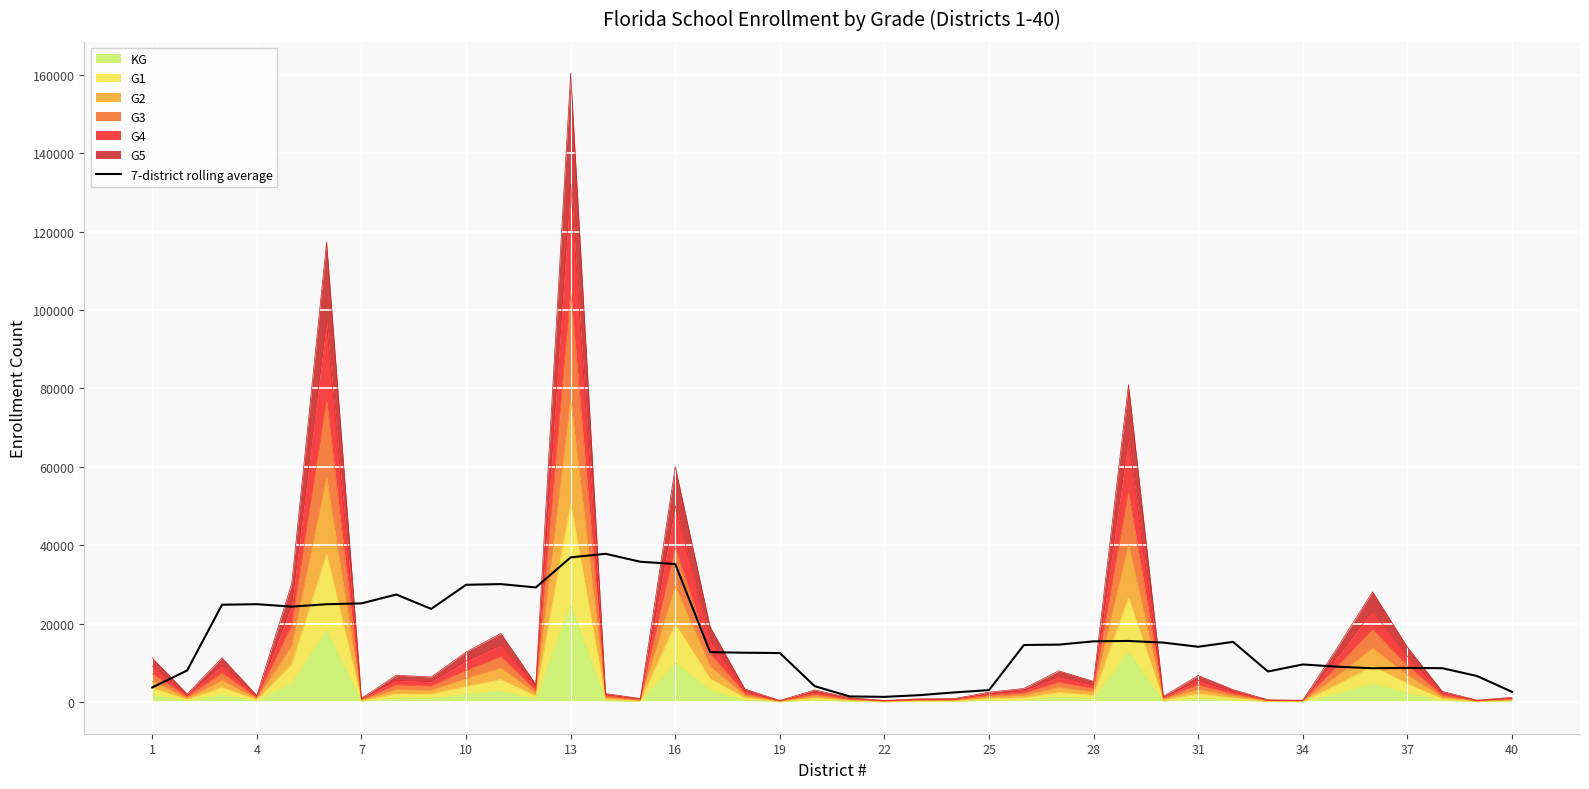

Between 22 and 13, which is larger?

13